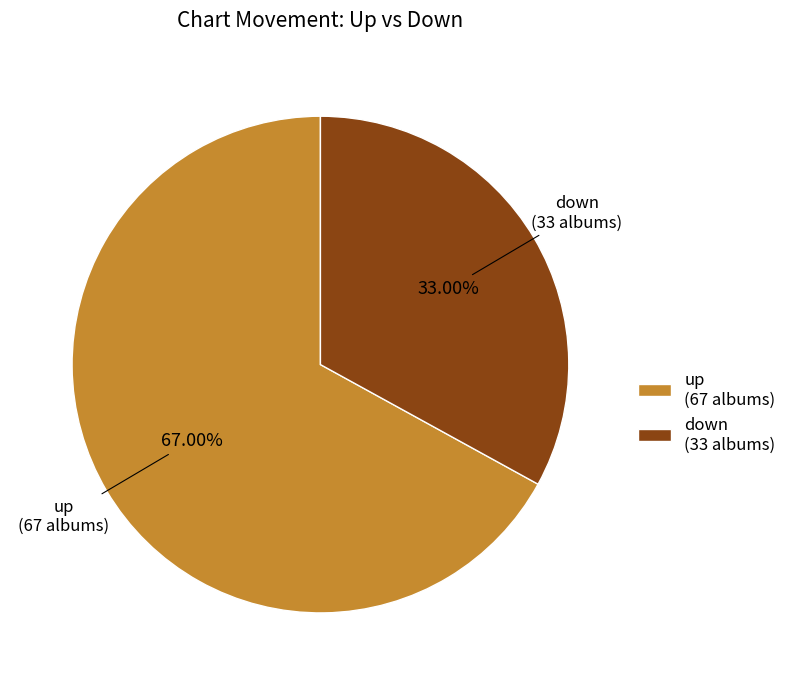

Does down represent more than half of the total?

No